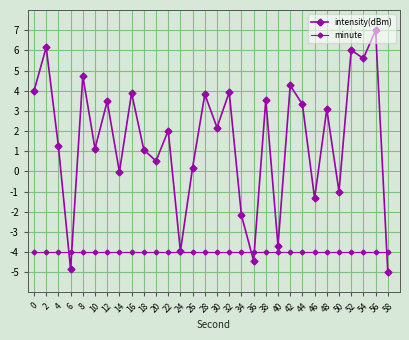

Does the chart have visible grid lines?

Yes